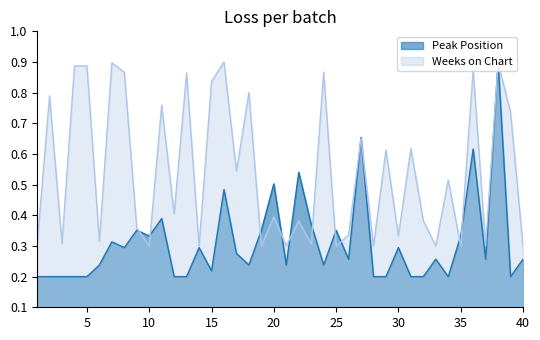

Which series has the largest range (max minus min)?

Peak Position